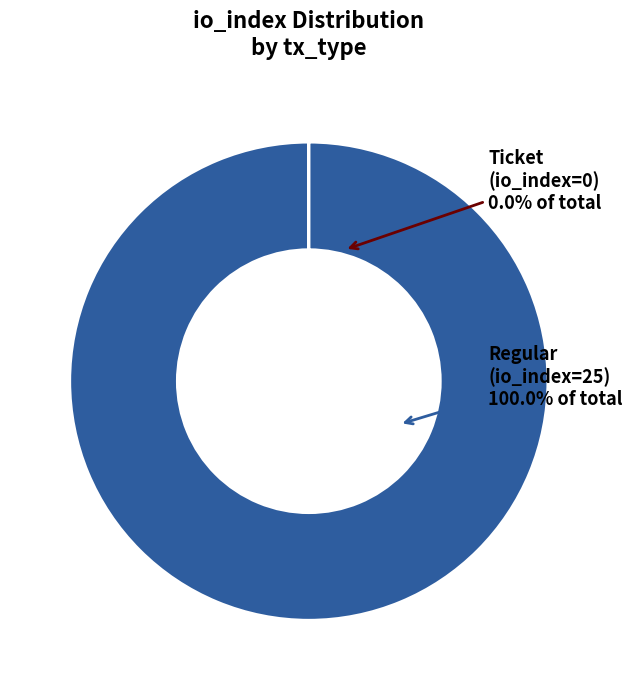

What is the change in value from Ticket to Regular?

+25